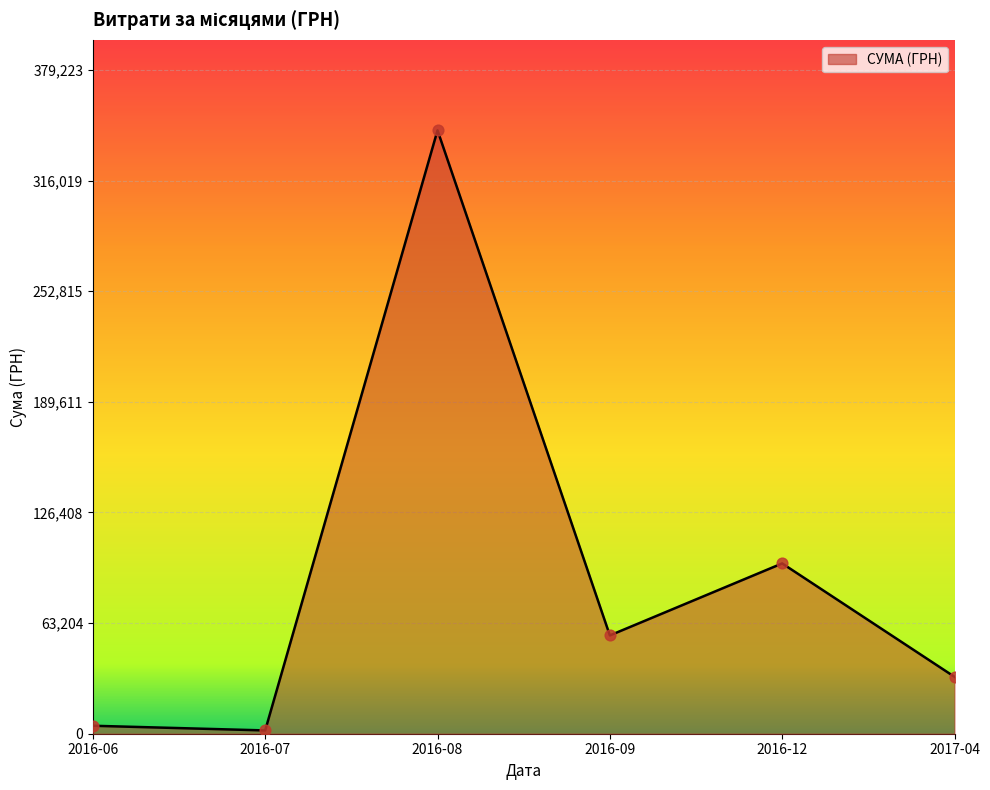

At which category does the data reach its first local peak?

2016-08